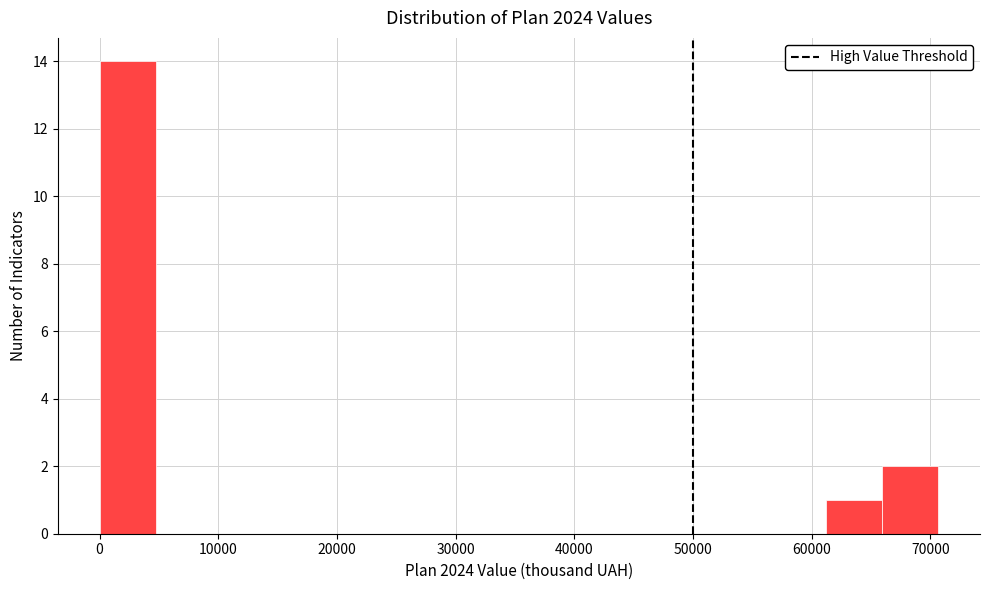

Over which range of the x-axis is the bar tallest?

0 to 5000